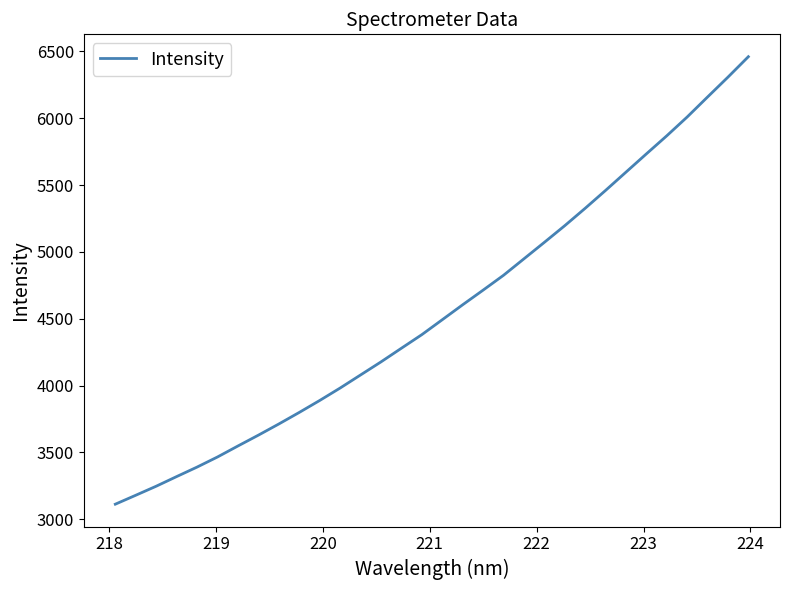

Count the number of values greater than 4492.

16